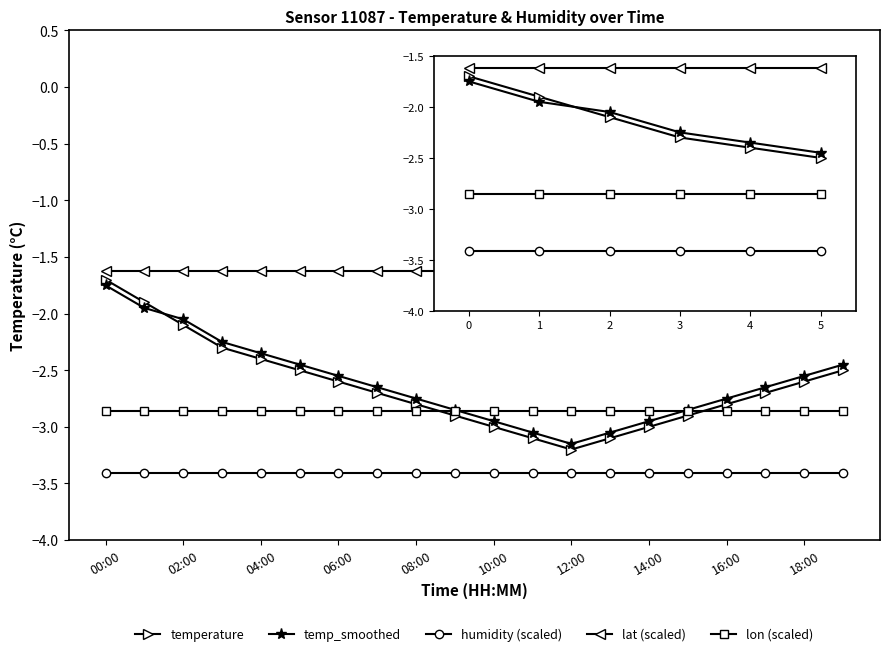

True or false: humidity (scaled) and lon (scaled) cross at least once.

False